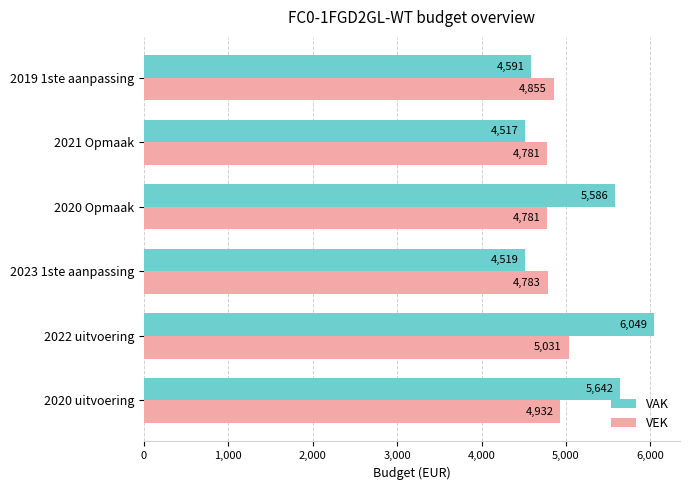

What is the difference between the maximum and minimum values in the VEK series?

250